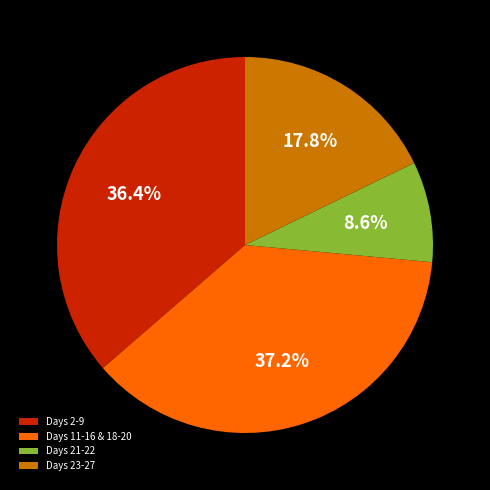

What portion of the pie excludes Days 11-16 & 18-20?

62.8%